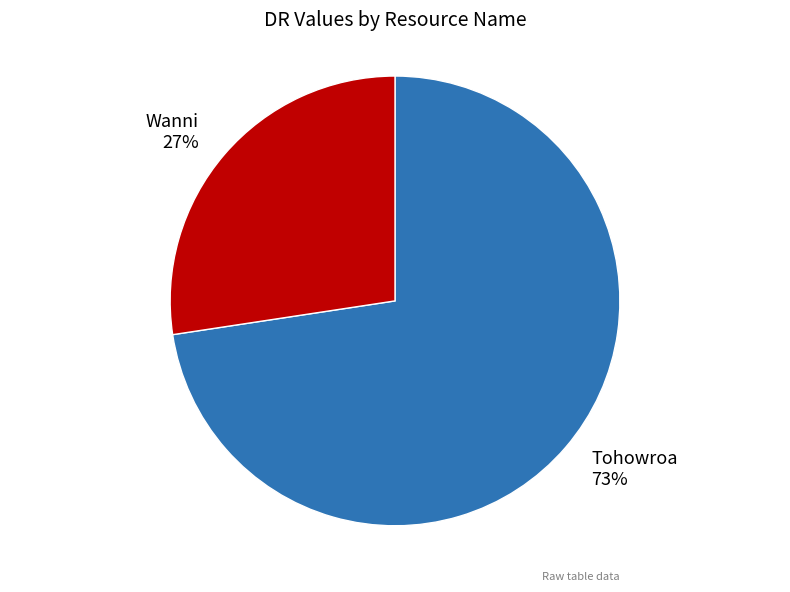

Is there any slice that represents more than half of the pie?

Yes